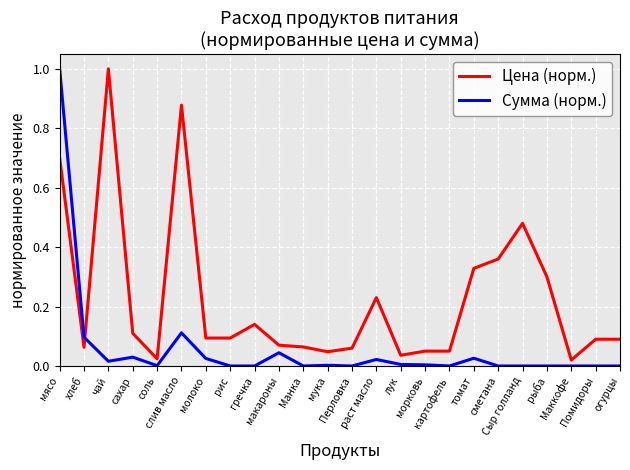

True or false: Сумма (норм.) and Цена (норм.) intersect in this chart.

True